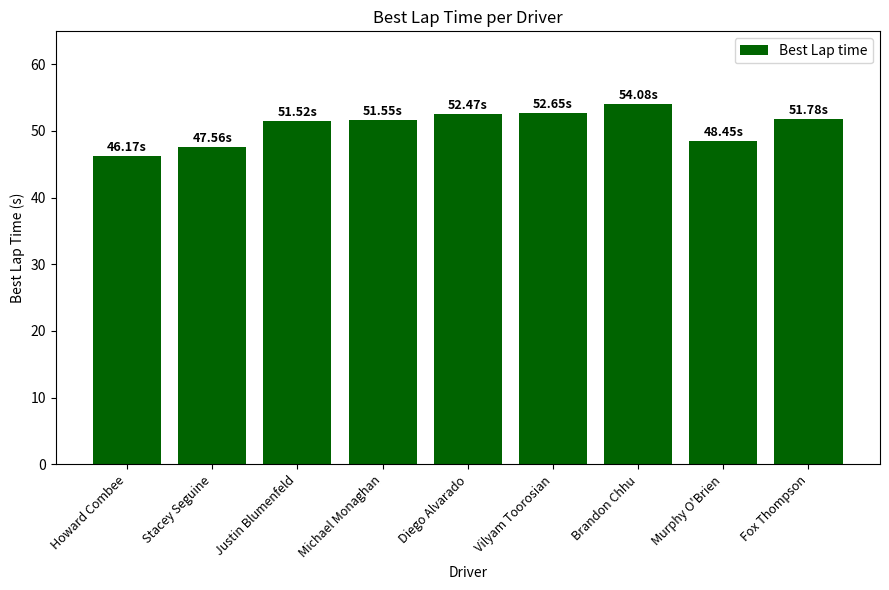

What is the ratio of the value at Diego Alvarado to the value at Justin Blumenfeld?

1.0